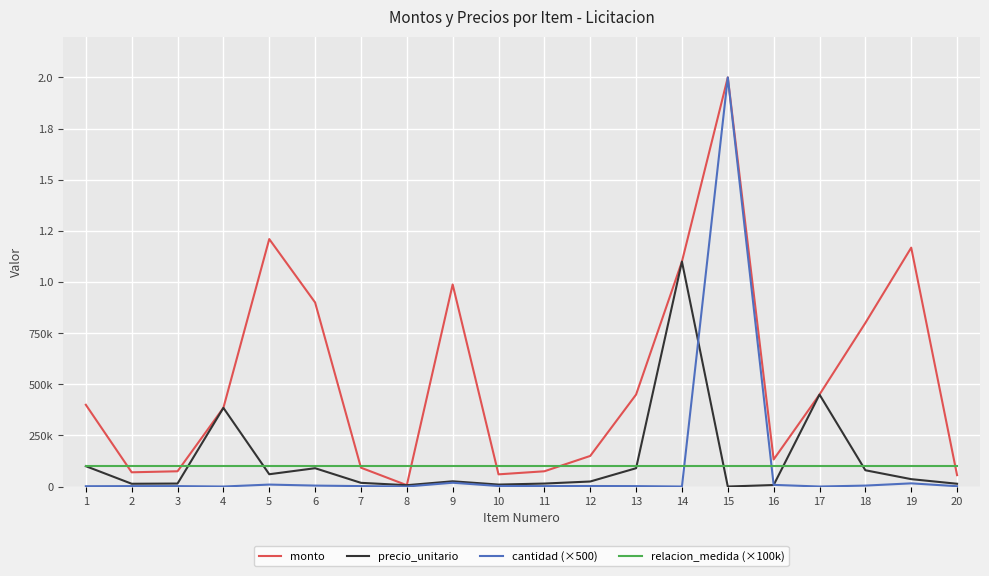

Where does the monto series first go above 400000?

5